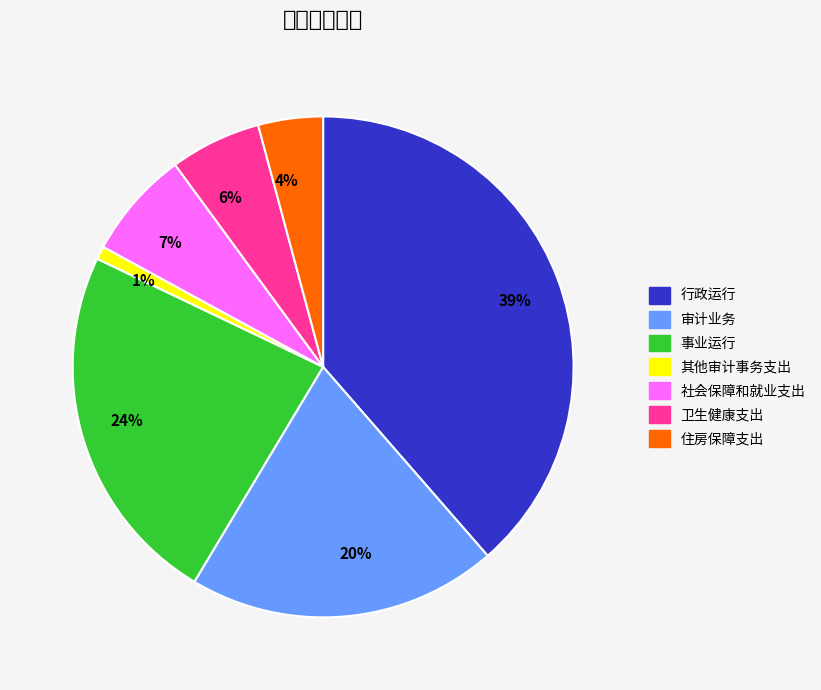

Which slice is the smallest?

其他审计事务支出